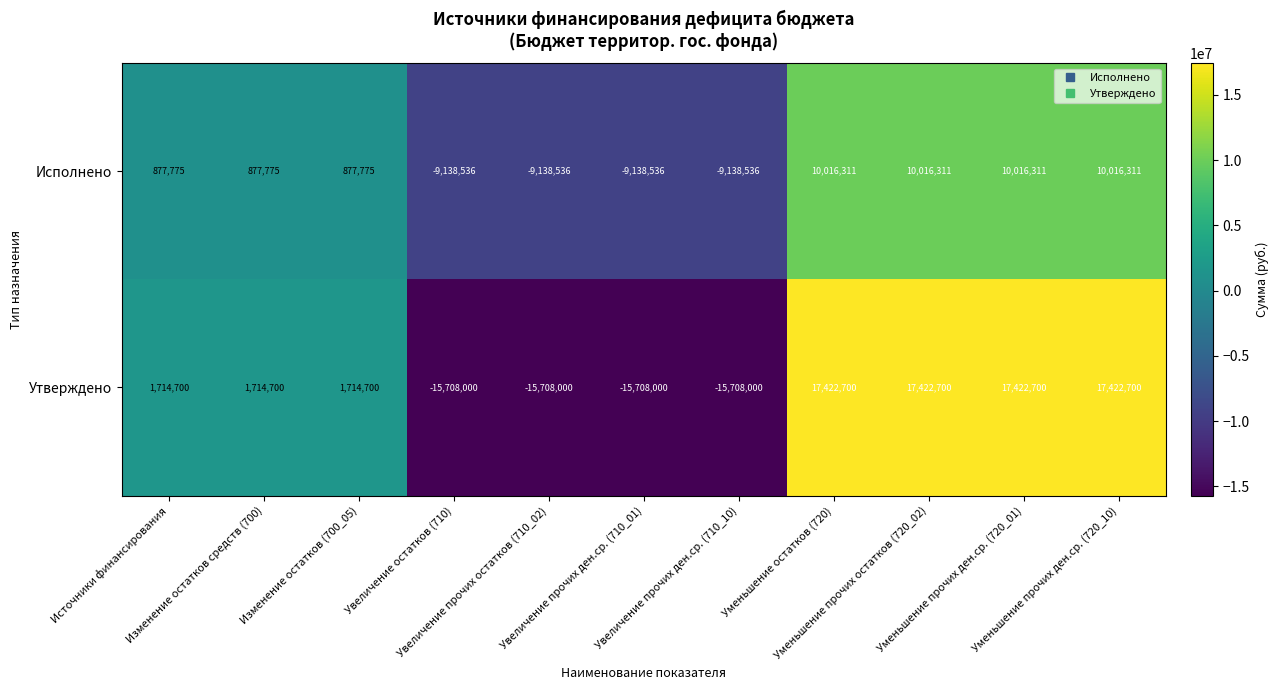

What is the maximum value for Исполнено?

10016311